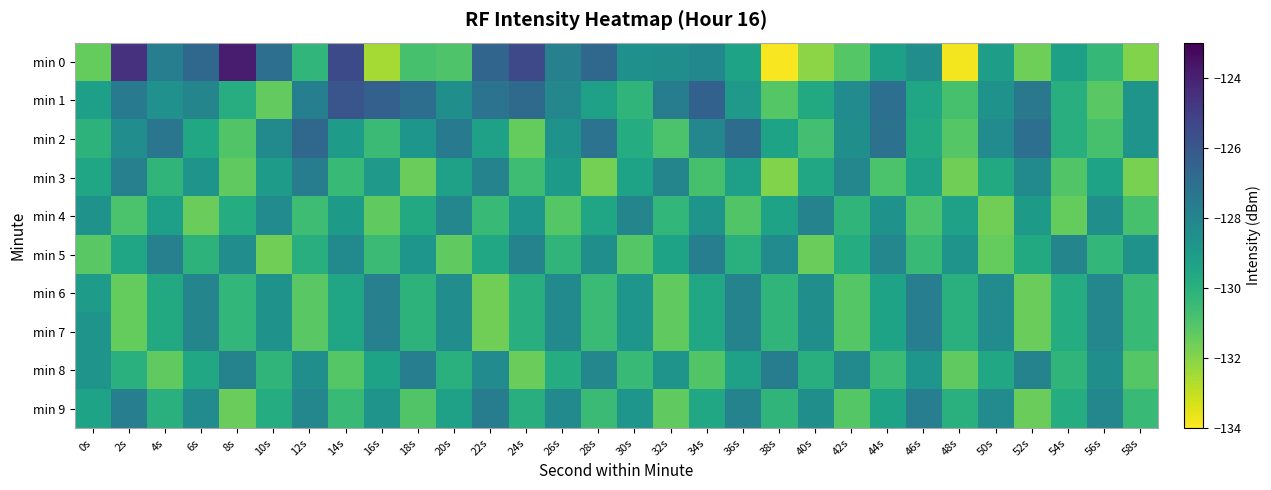

Which series has the largest range (max minus min)?

min 0